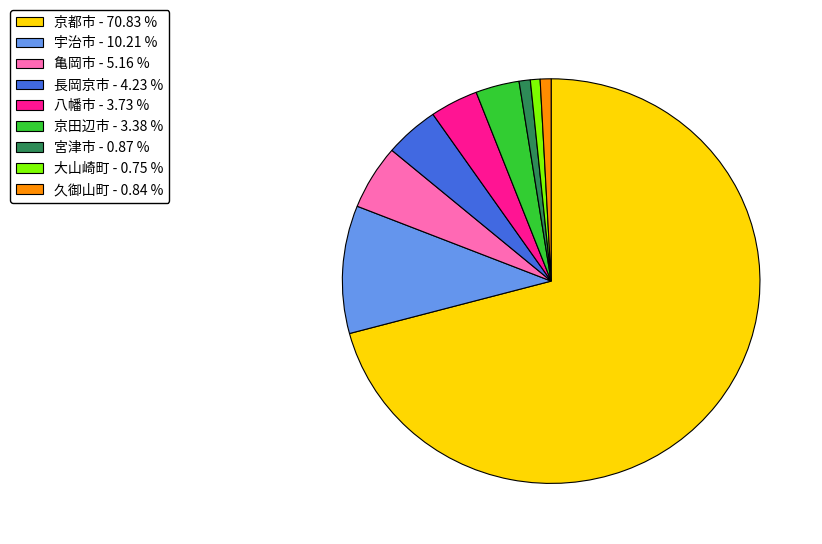

True or false: 大山崎町 accounts for 1% of the total.

True